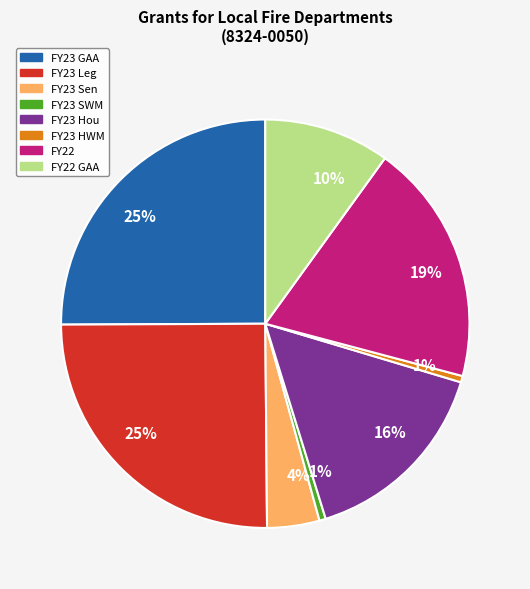

Does any single category account for the majority?

No